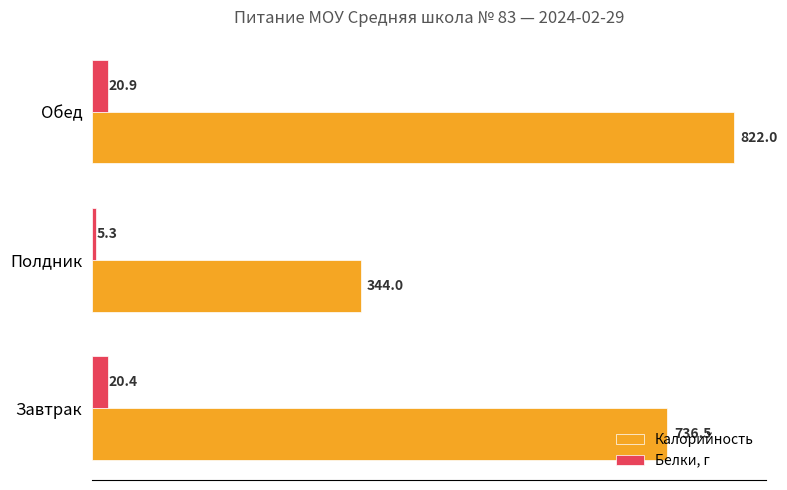

Which series has the largest total across all categories?

Калорийность